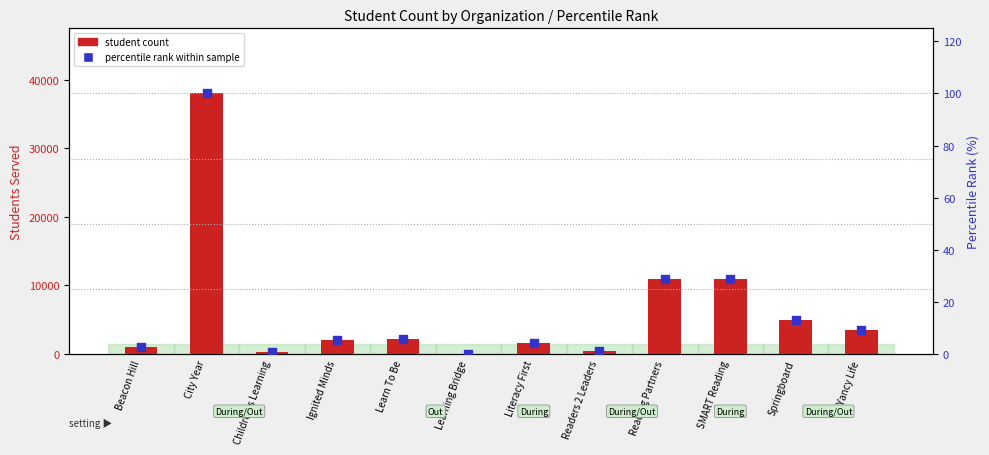

Is the value of student count at Learning Bridge greater than the value of percentile rank within sample at Learning Bridge?

Yes